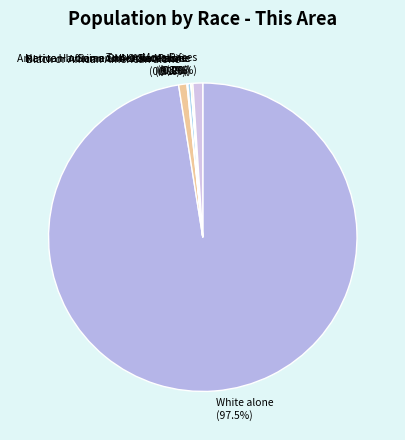

Does Black or African American alone (0.9%) account for over 50% of the chart?

No